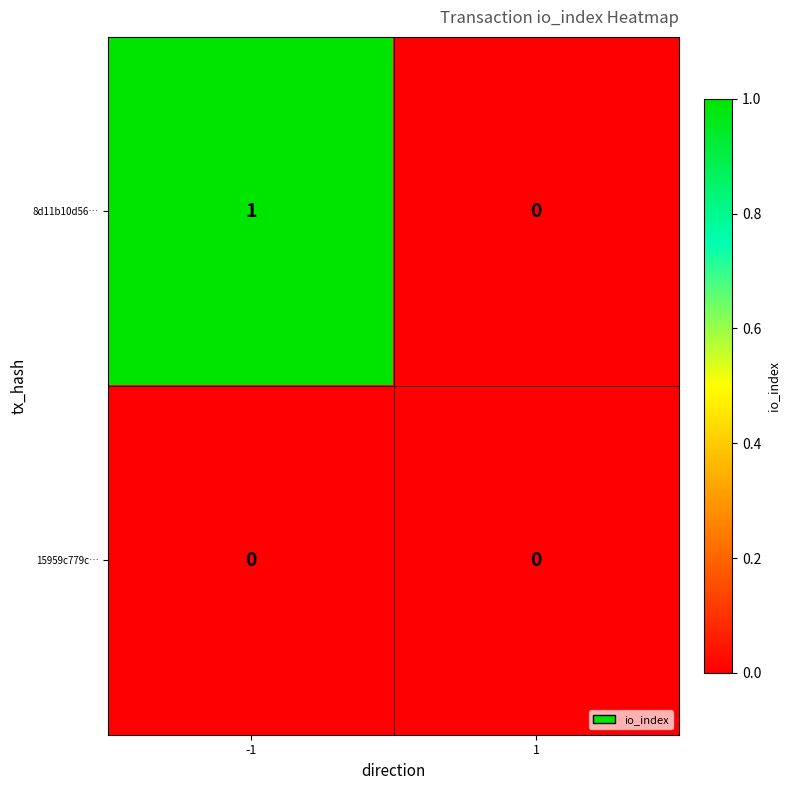

Which series changed the most between -1 and 1?

8d11b10d56…